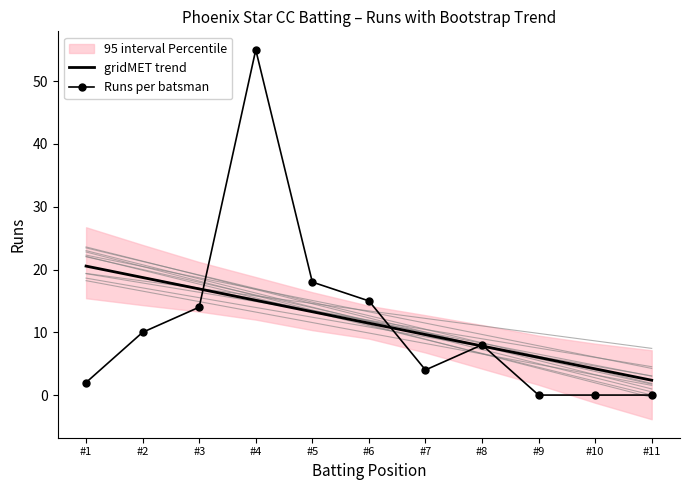

Reading left to right, what are all the values shown in this chart?

gridMET trend: 20.5	18.7	16.9	15.1	13.3	11.5	9.6	7.8	6.0	4.2	2.4
Runs per batsman: 2.0	10.0	14.0	55.0	18.0	15.0	4.0	8.0	0.0	0.0	0.0